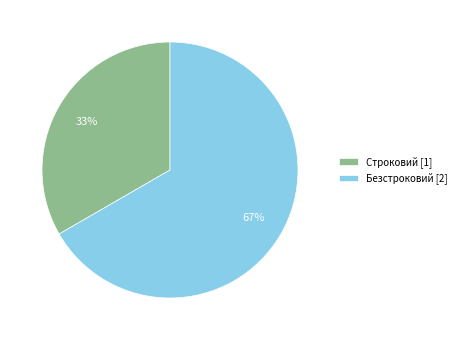

What is the largest slice in the pie chart?

Безстроковий